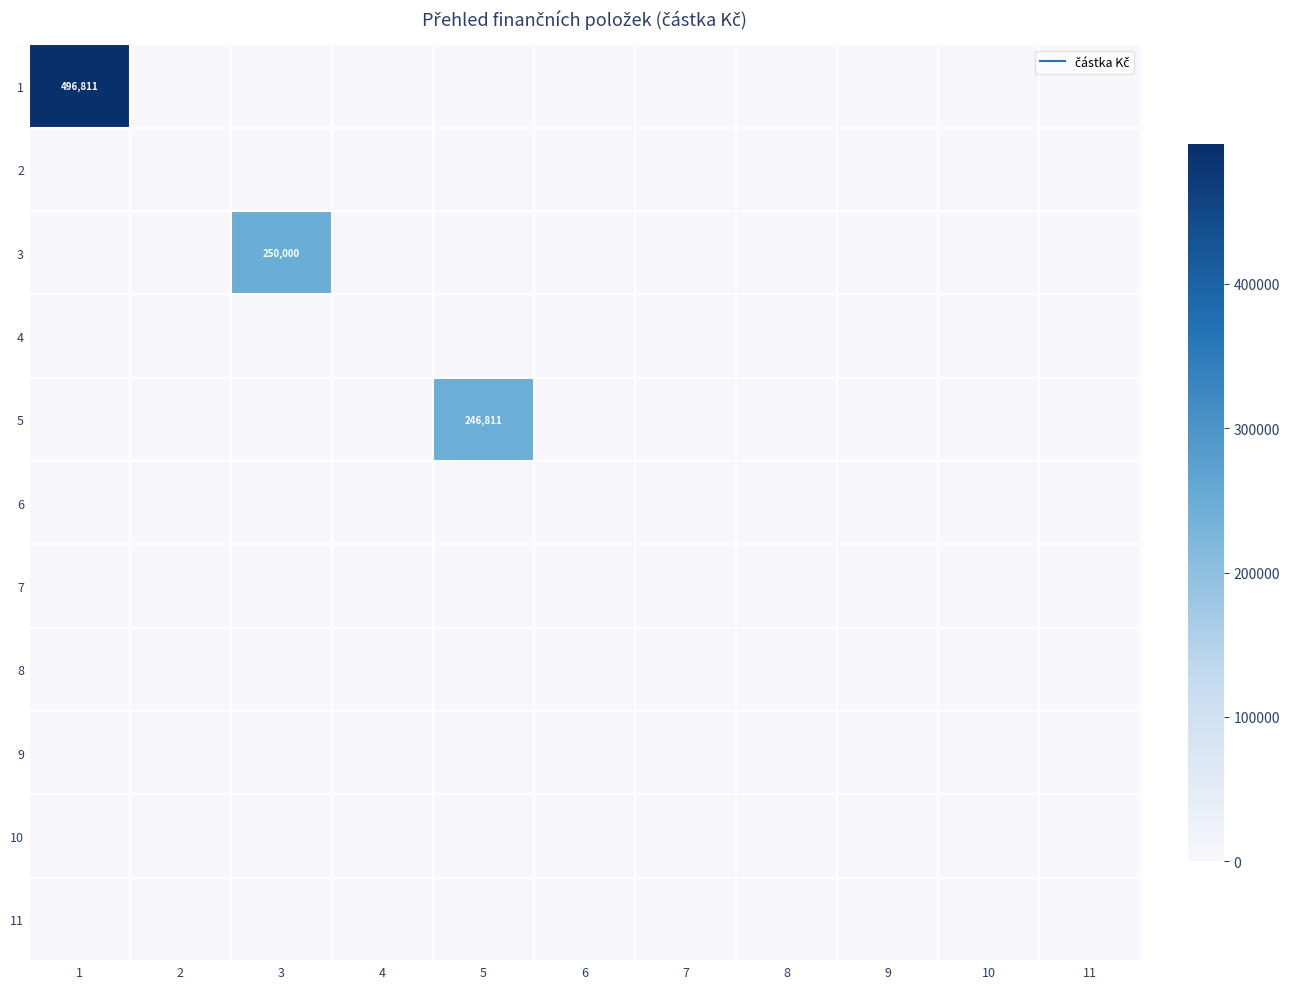

Which has a higher value, 3 or 11?

3